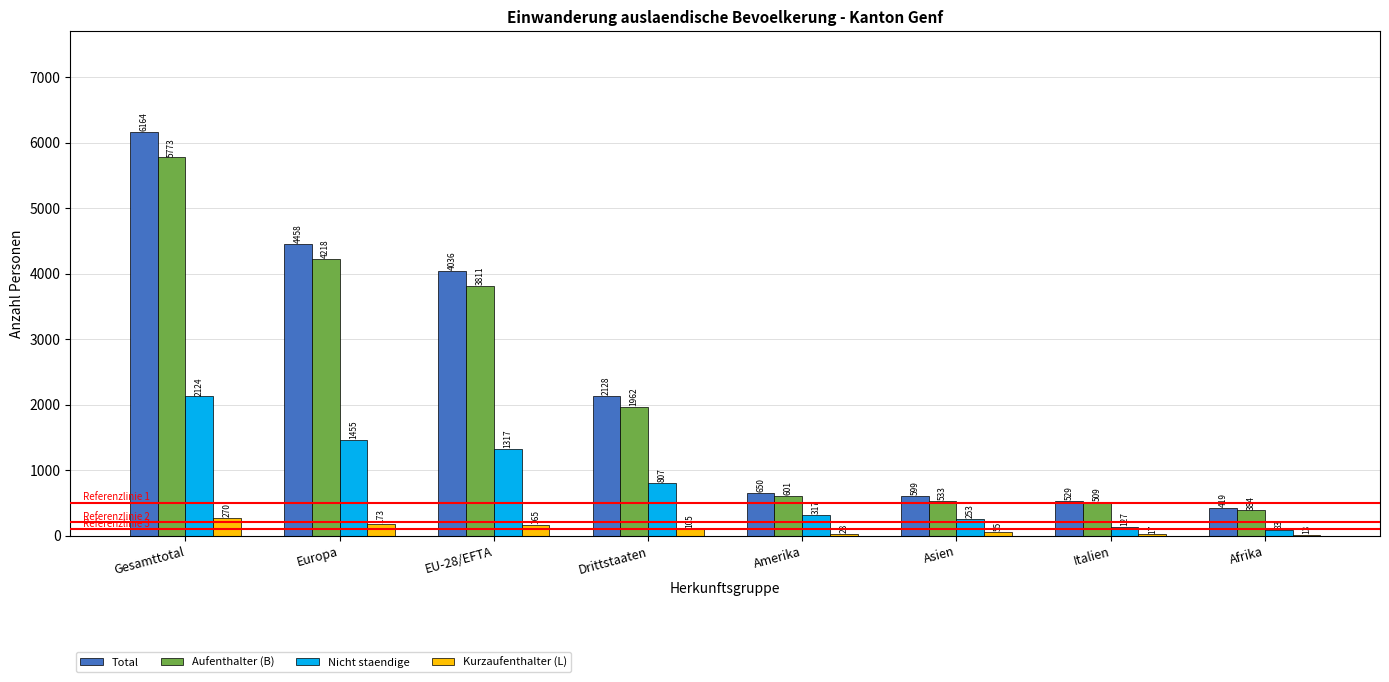

What are all the series names shown in the legend?

Total, Aufenthalter (B), Nicht staendige, Kurzaufenthalter (L)